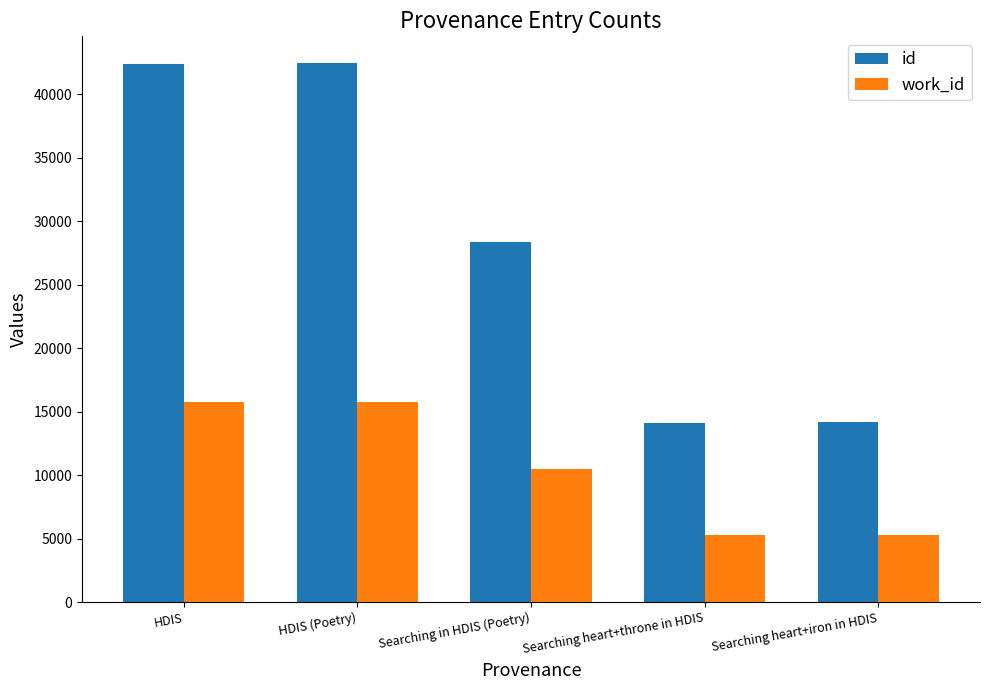

What is the greatest value displayed?

42428